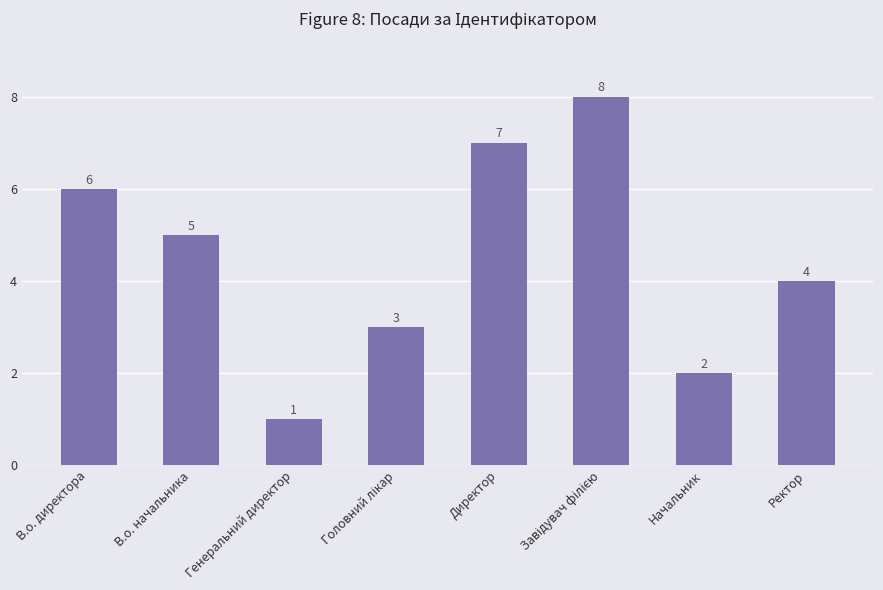

What is the ratio of the value at В.о. начальника to the value at Генеральний директор?

5.0